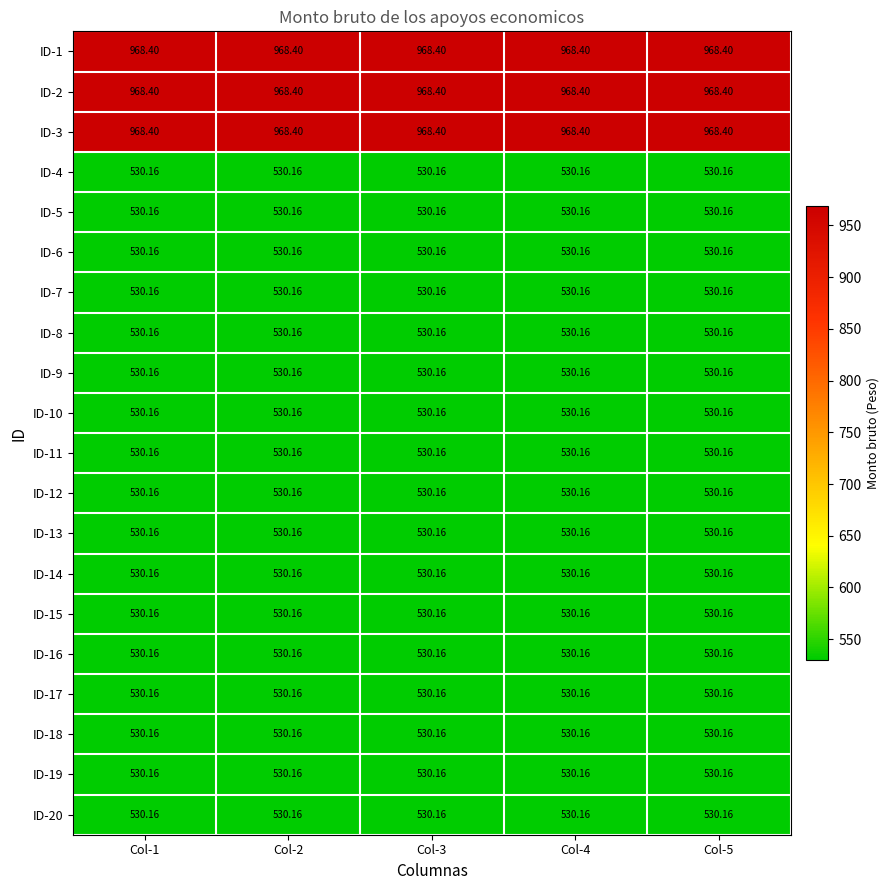

Count the number of data series in this chart.

20